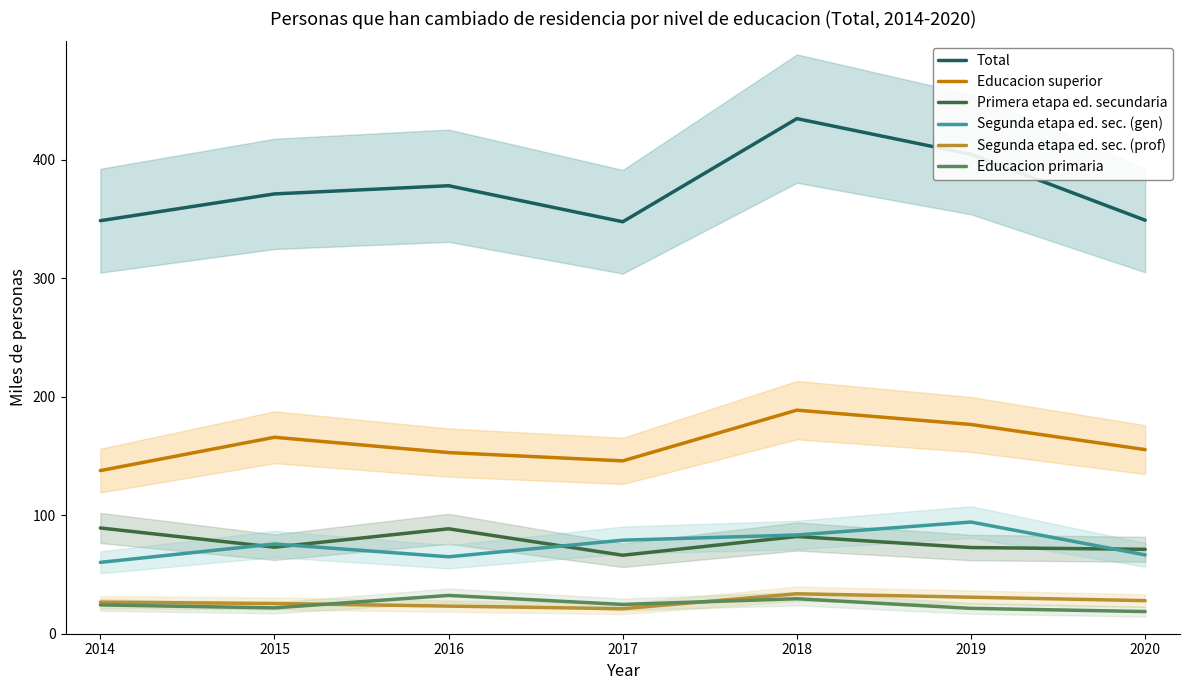

List the series in order of their peak value, highest first.

Total, Educacion superior, Segunda etapa ed. sec. (gen), Primera etapa ed. secundaria, Segunda etapa ed. sec. (prof), Educacion primaria